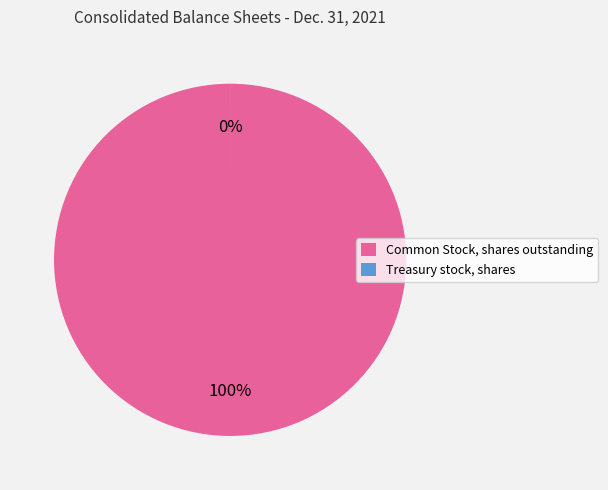

What is the largest slice in the pie chart?

Common Stock, shares outstanding